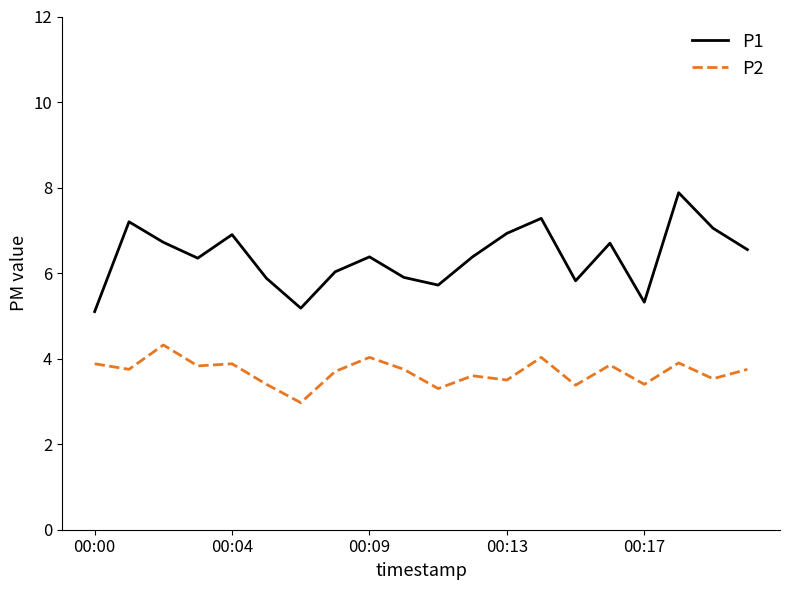

What are all the series names shown in the legend?

P1, P2